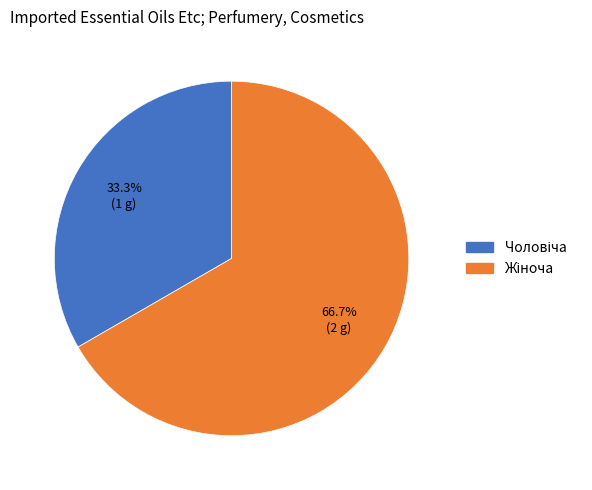

Is it true that Чоловіча is 33% of the pie?

True